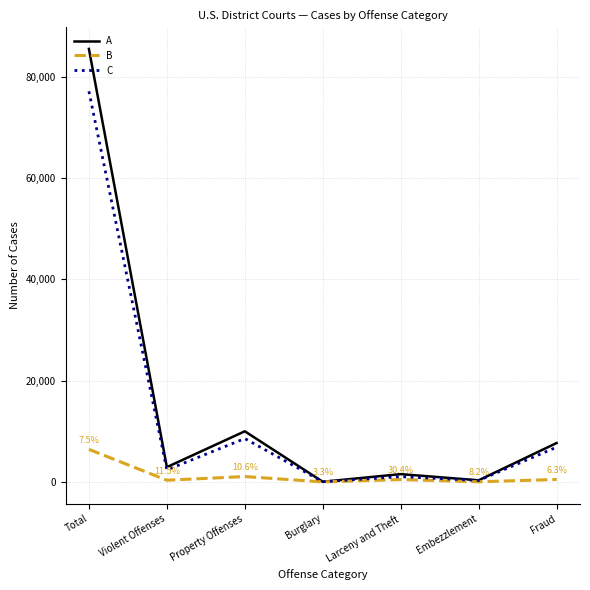

At which category does C reach its first local peak?

Property Offenses